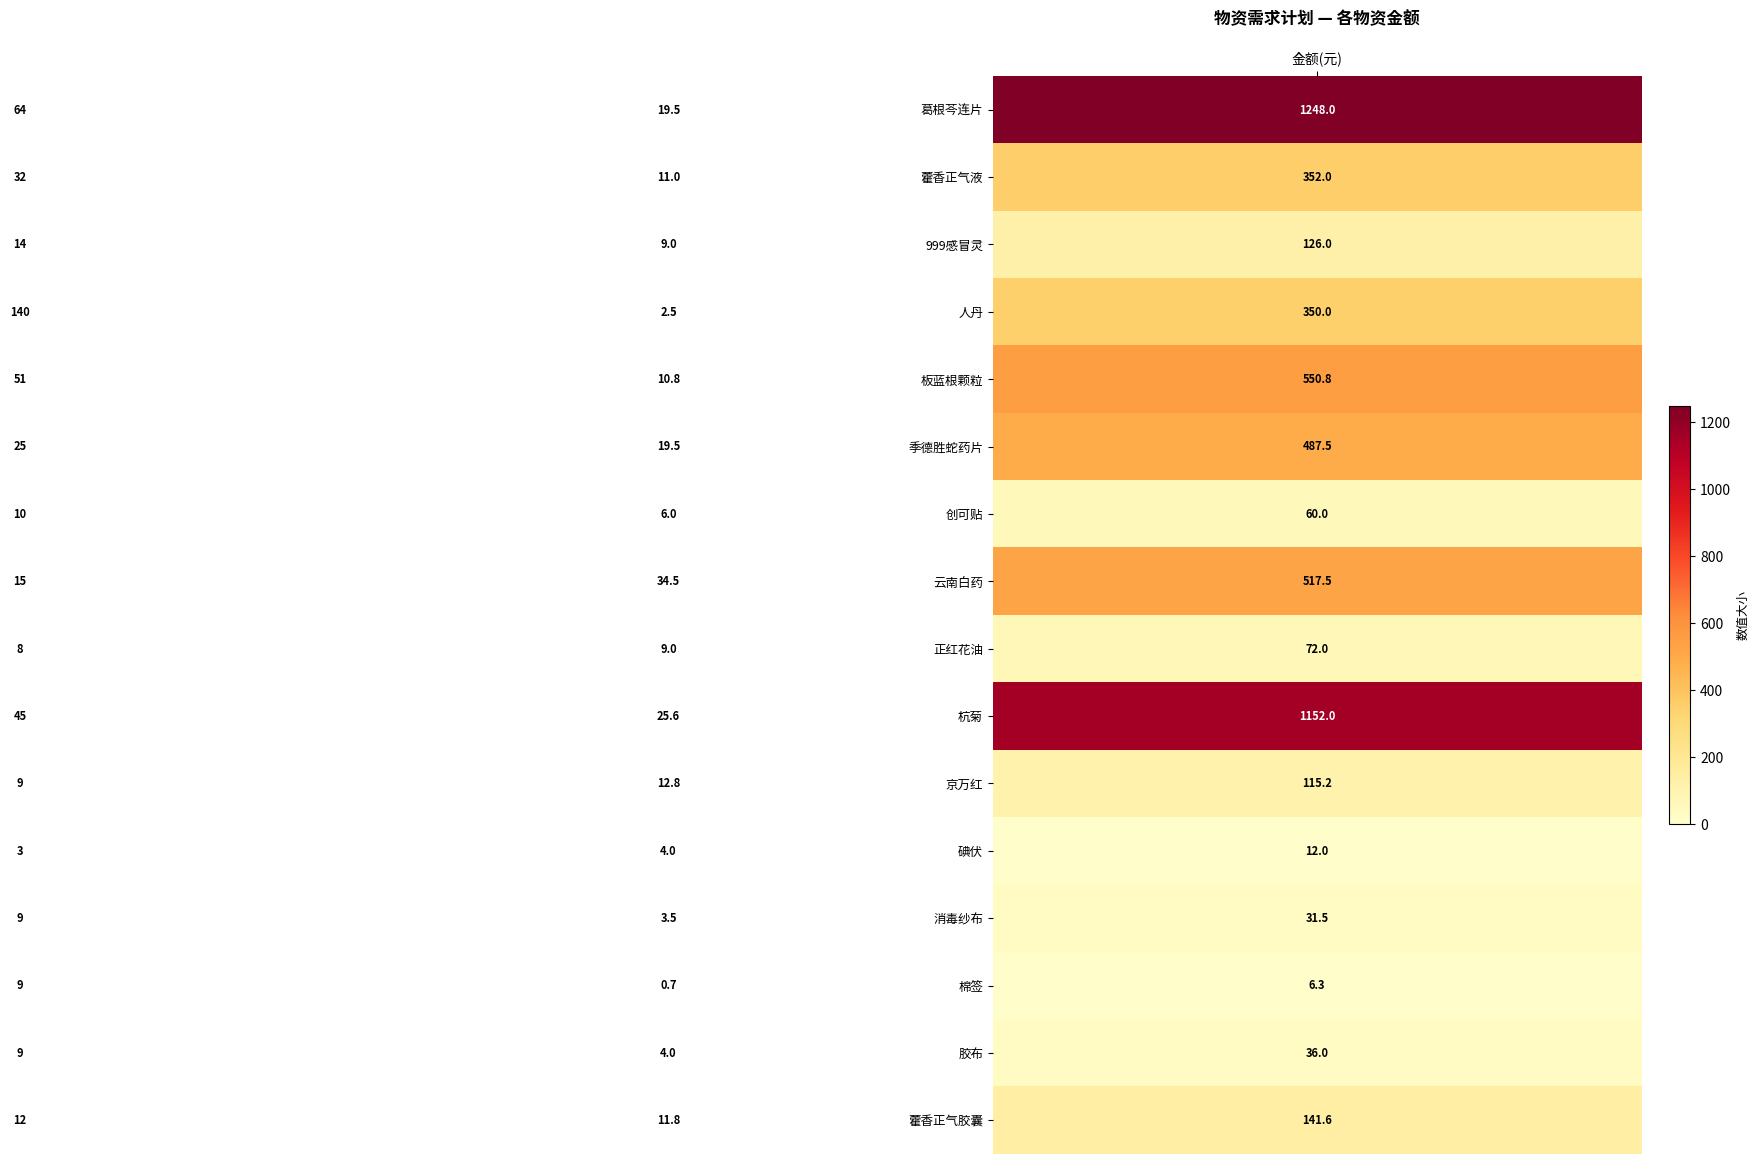

What is the difference between the maximum and minimum values in the 999感冒灵 series?

117.0